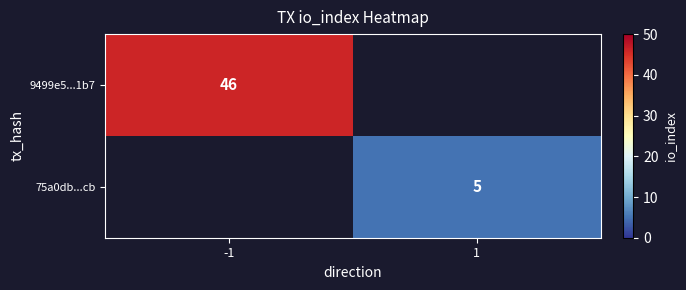

The 9499e5...1b7 series shows 74.3 at -1. True or false?

False